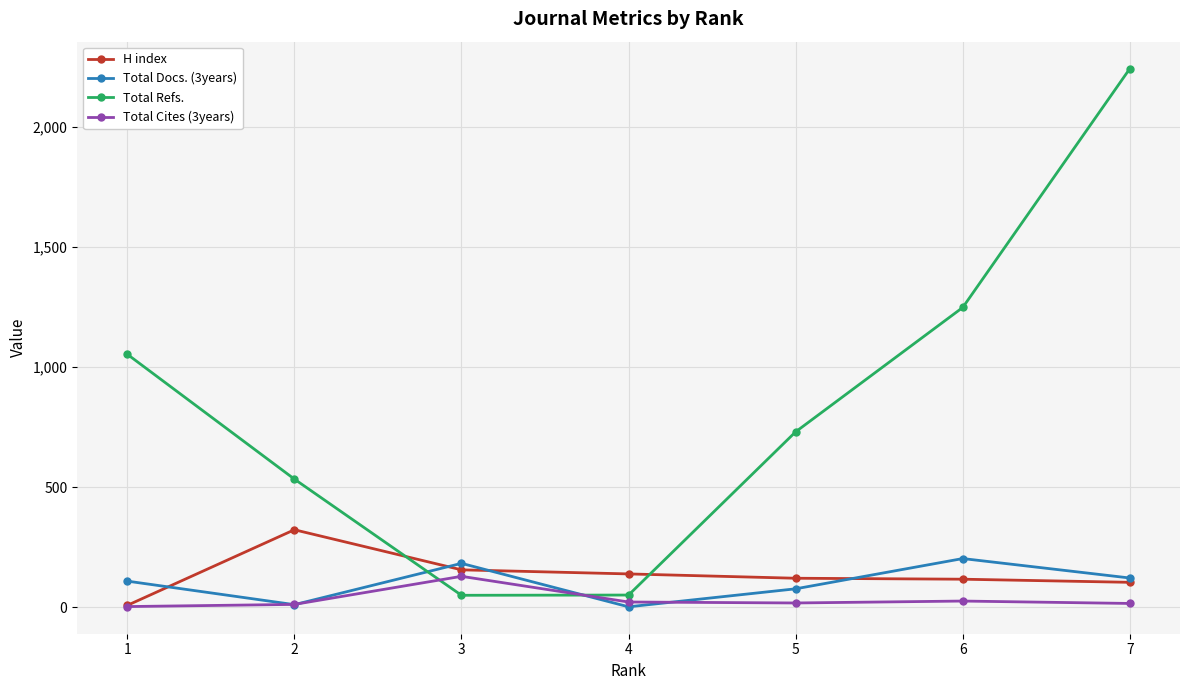

How many interior local valleys does the Total Refs. series have?

1